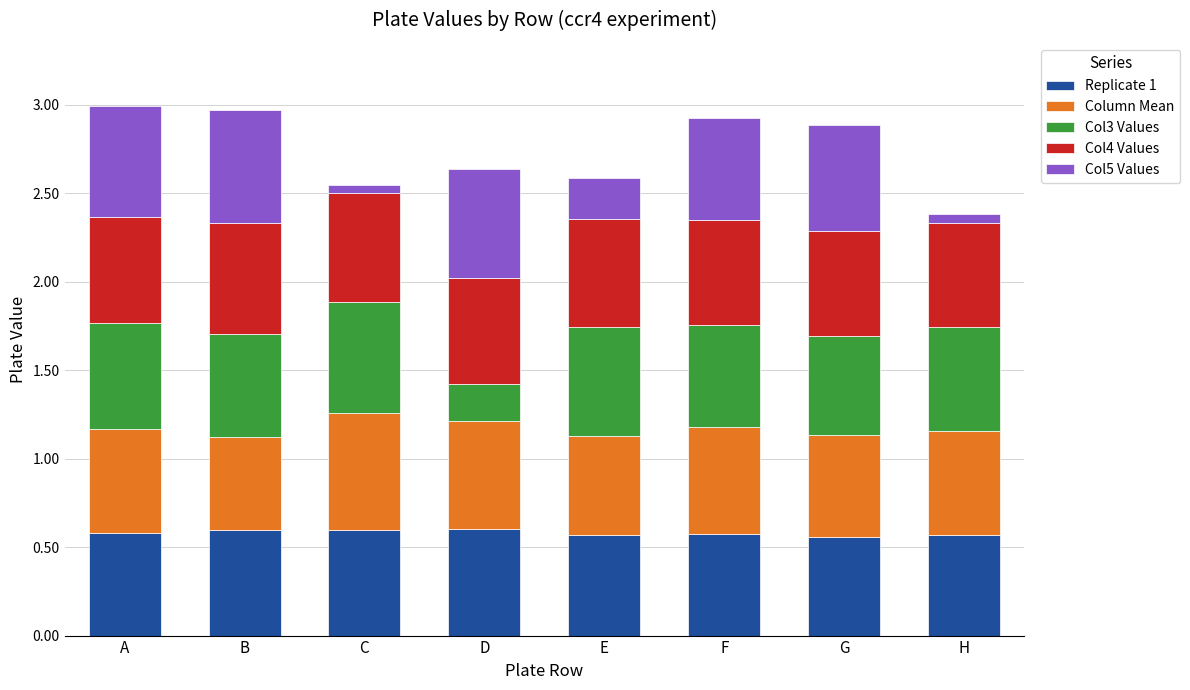

What is the sum of all Replicate 1 values?

4.6